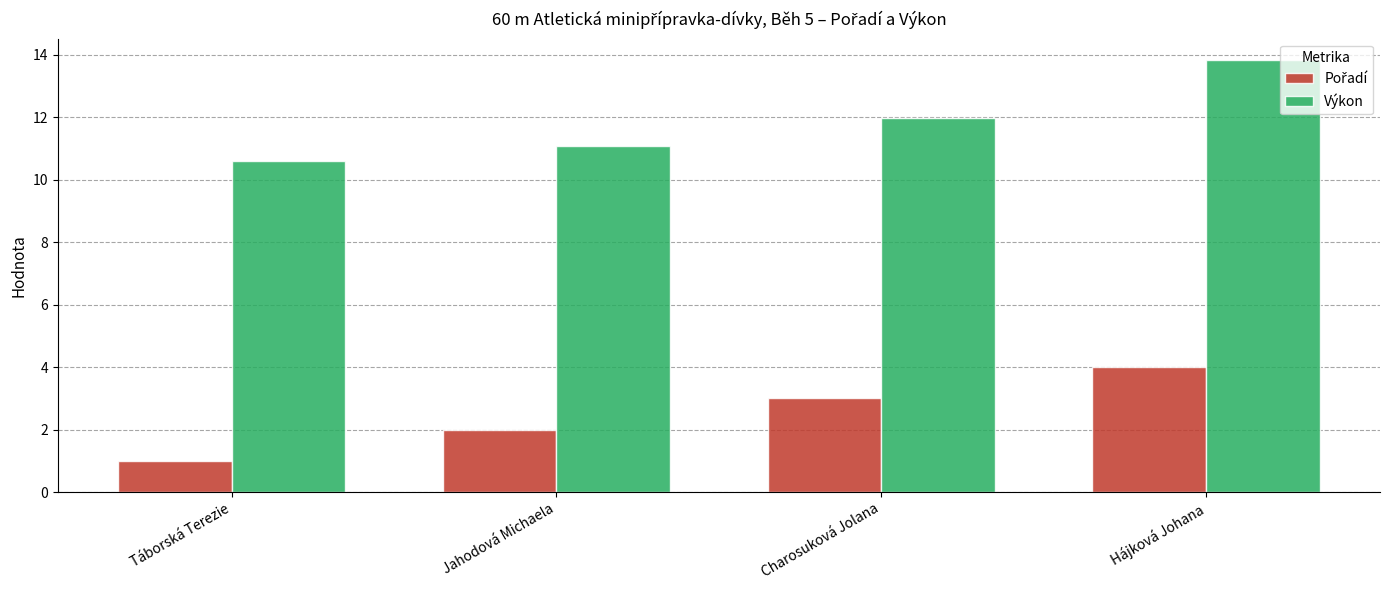

How many data points in Výkon are less than 11?

1